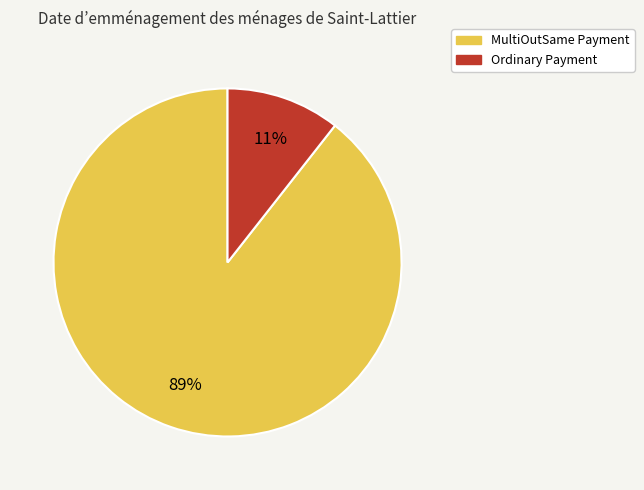

What percentage is the MultiOutSame Payment slice, to the nearest percent?

89%